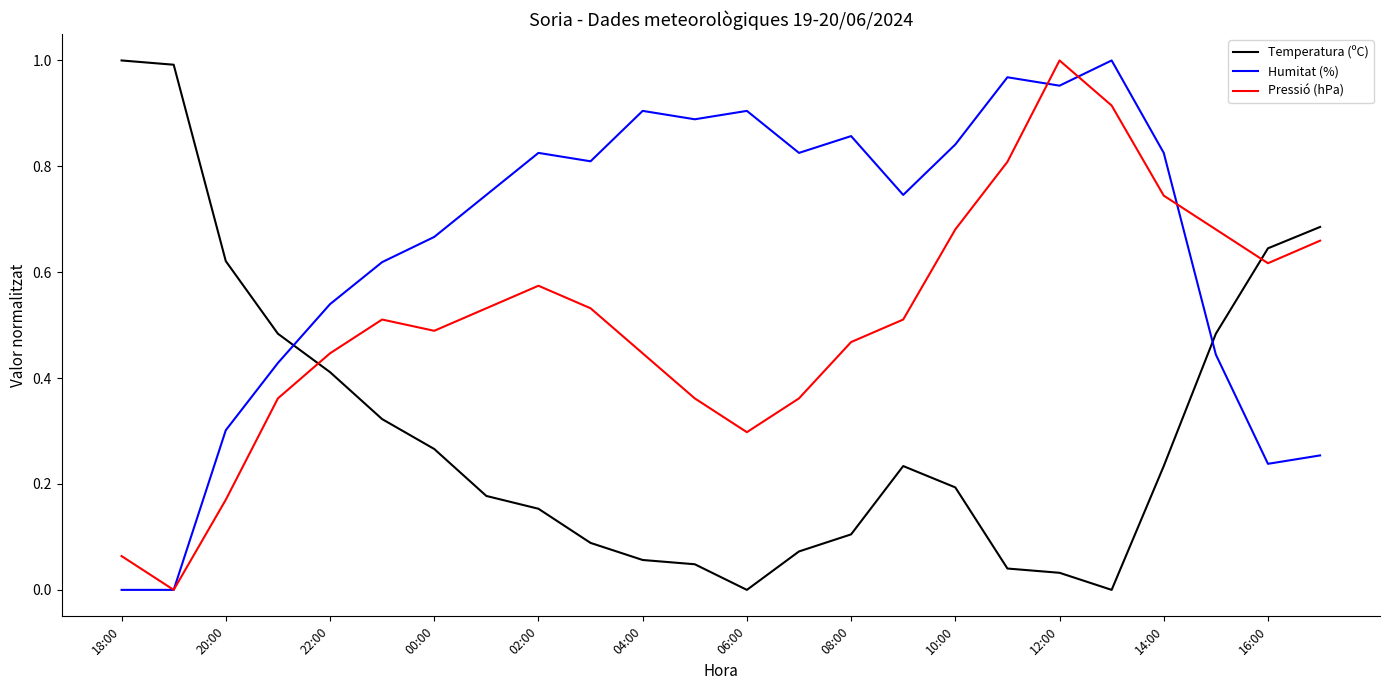

List the series in order of their overall mean, lowest first.

Temperatura (ºC), Pressió (hPa), Humitat (%)